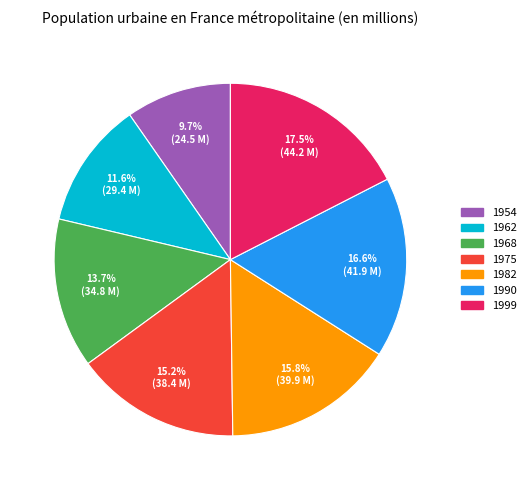

How many slices are in this pie chart?

7